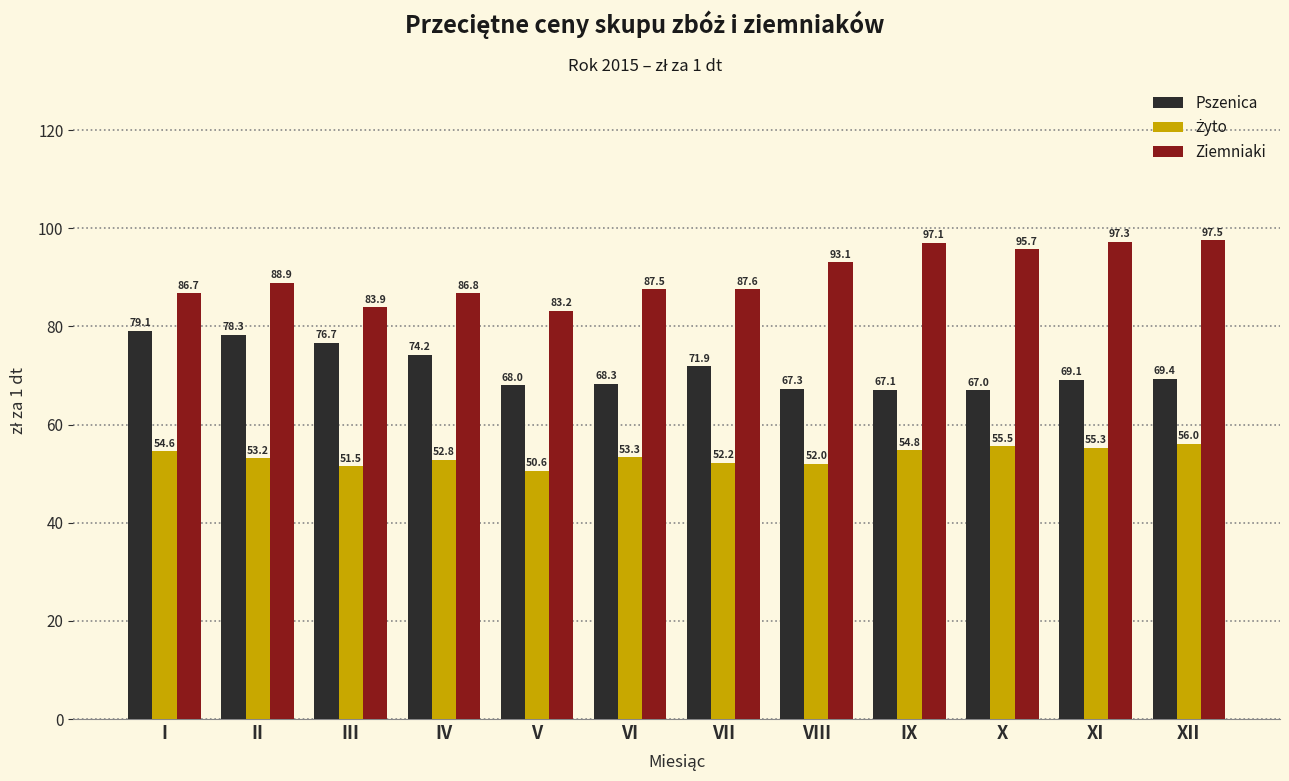

The value of Pszenica at VII is 29.0. True or false?

False